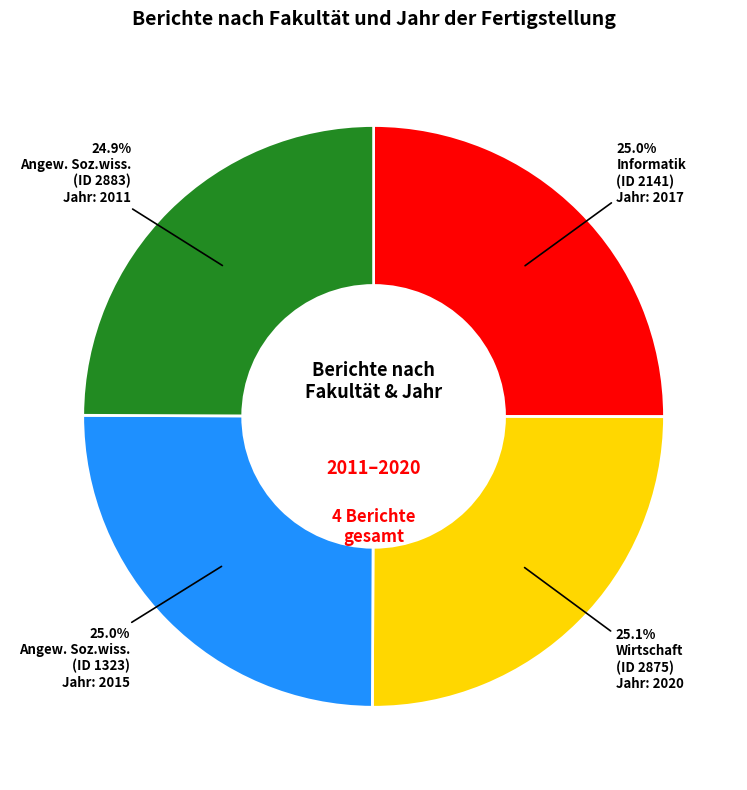

Is there any slice that represents more than half of the pie?

No